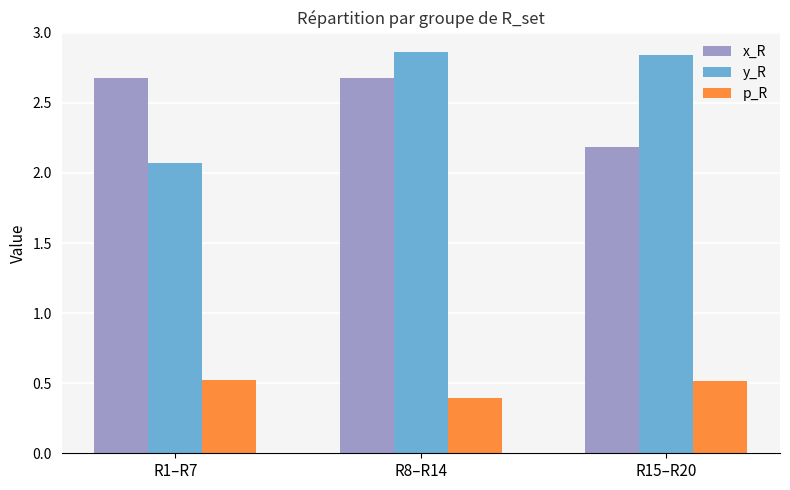

What position from the right is R1–R7?

3